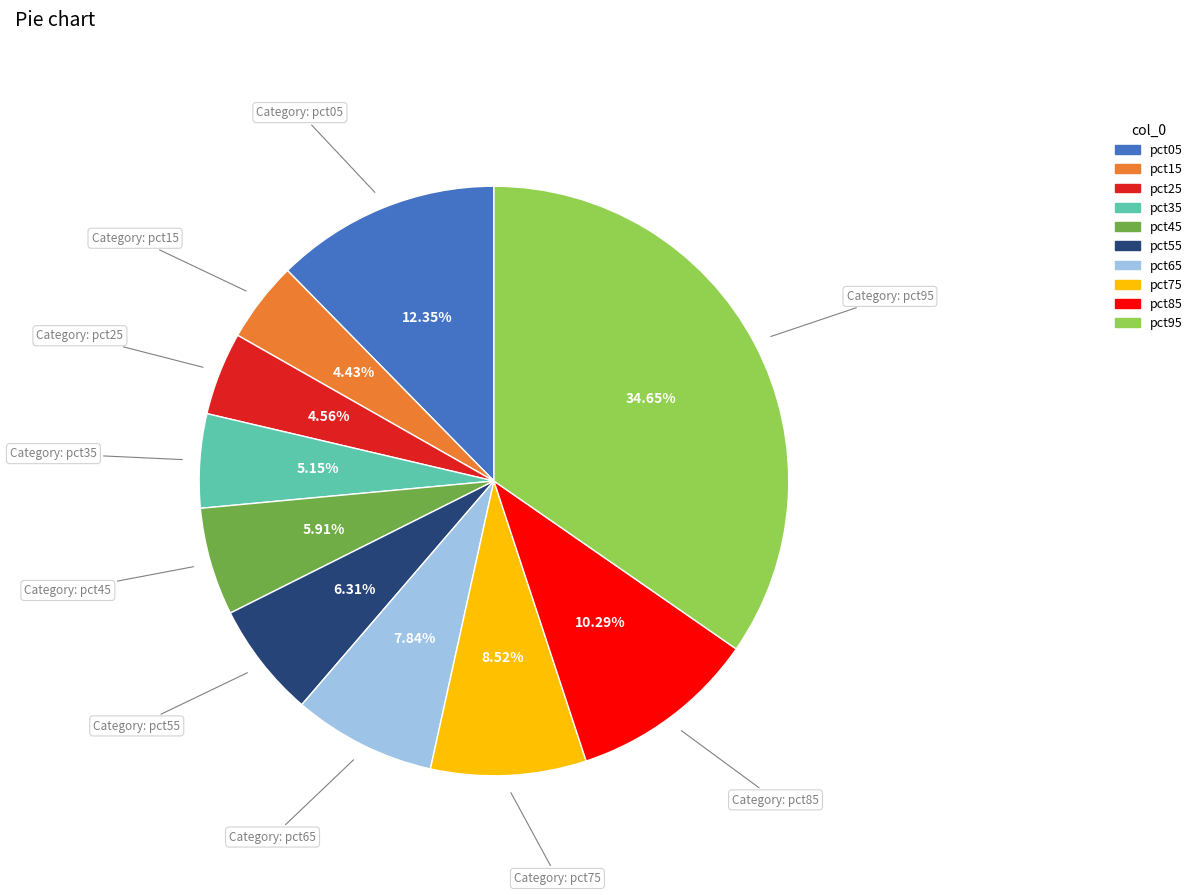

What percentage is the pct85 slice, to the nearest percent?

10%